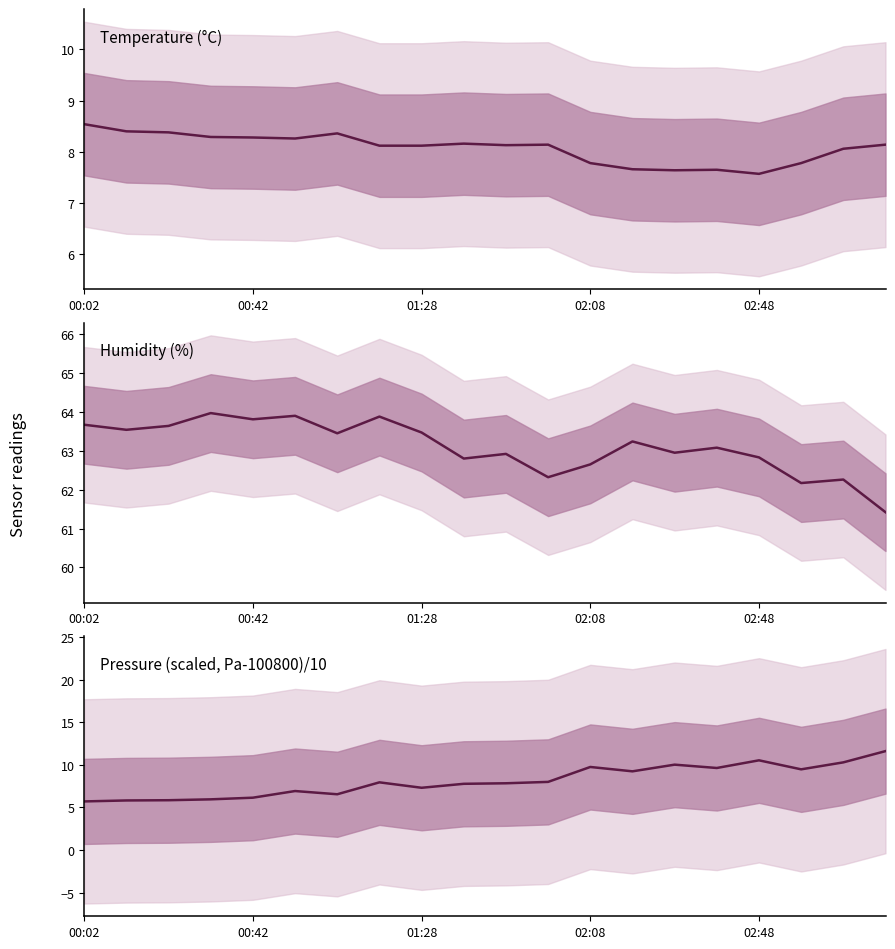

What position from the right is 9?

11